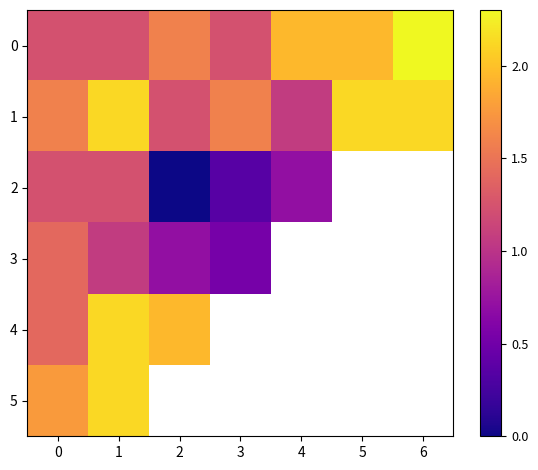

Which series has the widest spread of values?

2